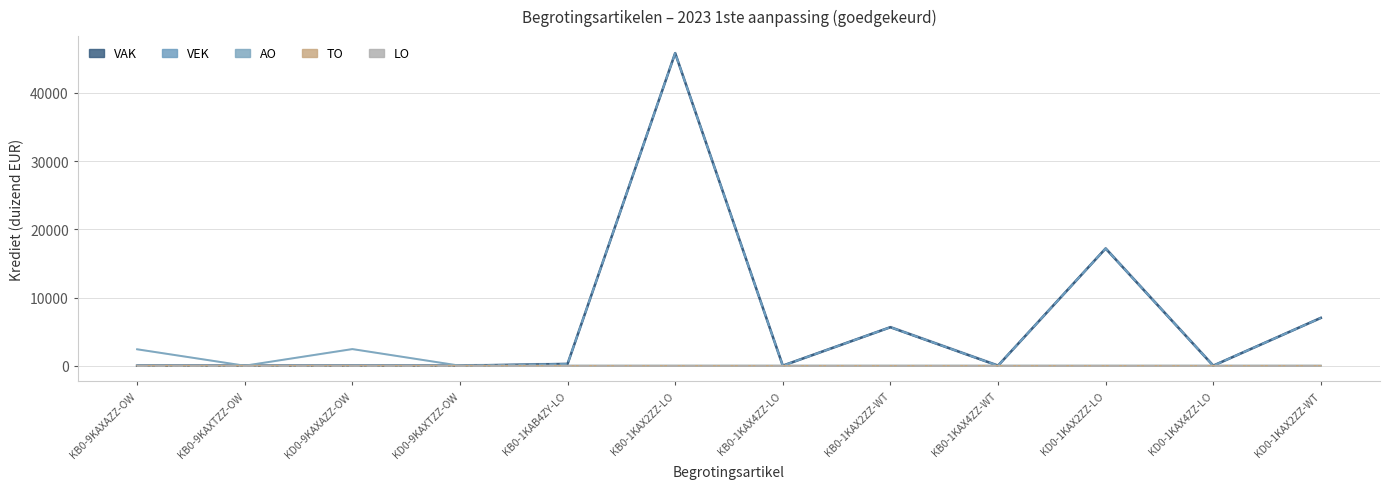

What is the difference between the second highest and second lowest values in the AO series?

2408